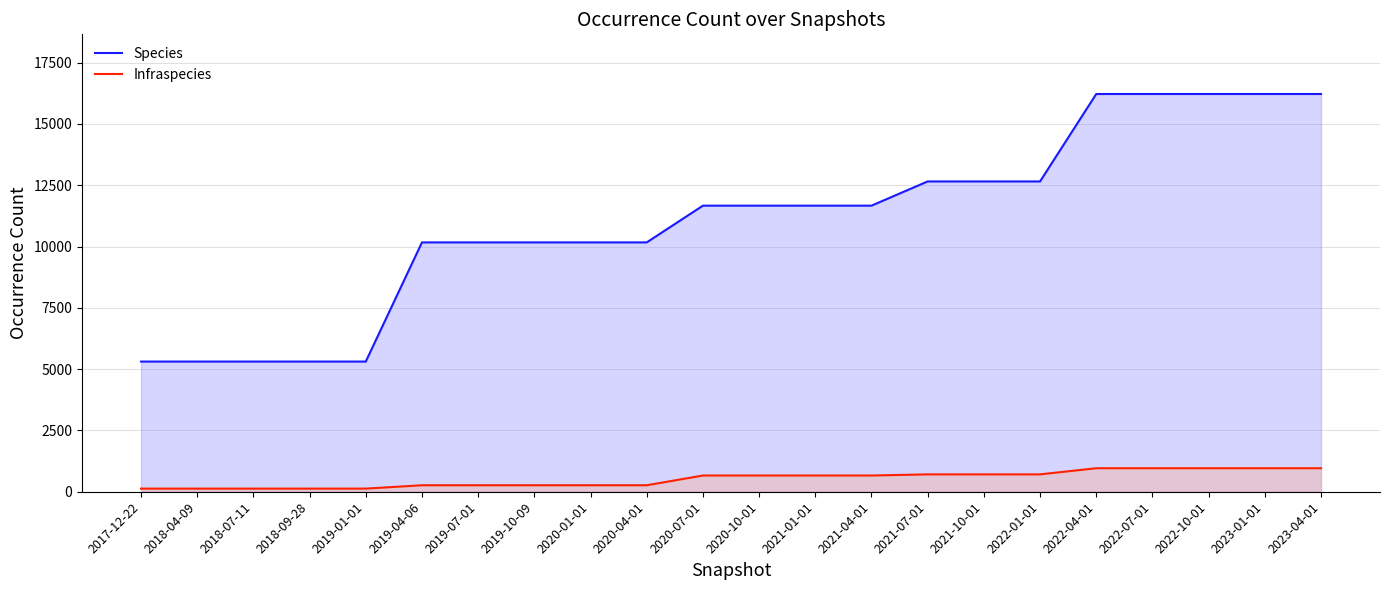

Which category has the lowest value in the Species series?

2017-12-22